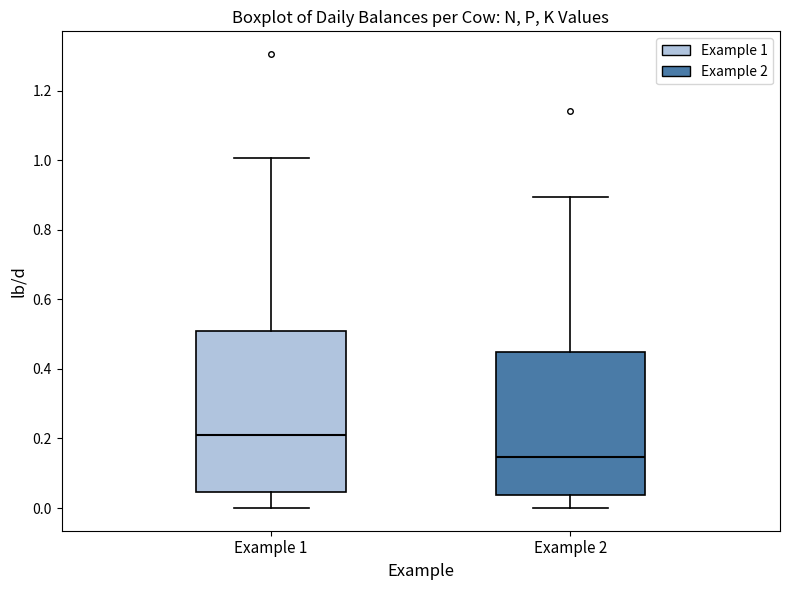

Reading left to right, read every box against the y-axis: the position of its median line, the range the box covers, and the ends of its whiskers. The values are not printed on the chart, so give them approximately, as read against the axis.

Example 1: median 0.20, box 0.04 to 0.50, whiskers 0.00 to 1.00
Example 2: median 0.14, box 0.04 to 0.44, whiskers 0.00 to 0.90